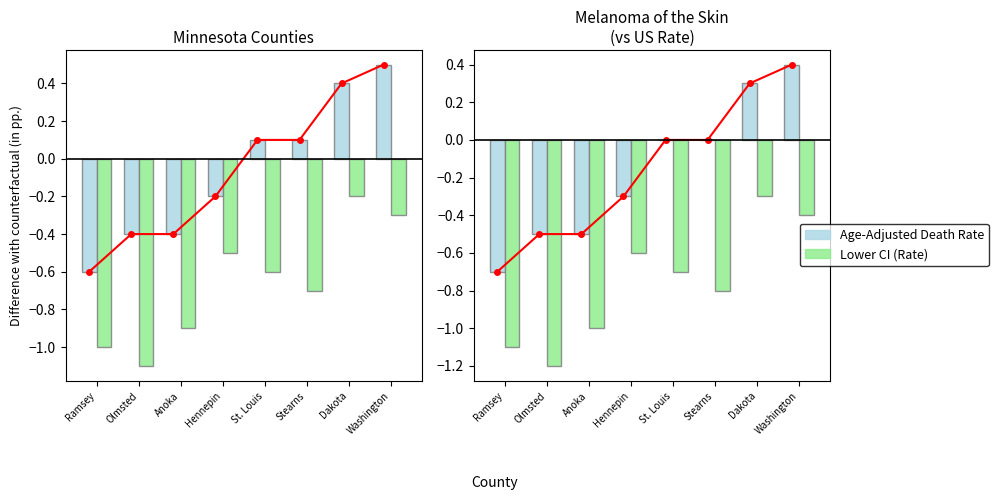

How many series are shown in this chart?

2